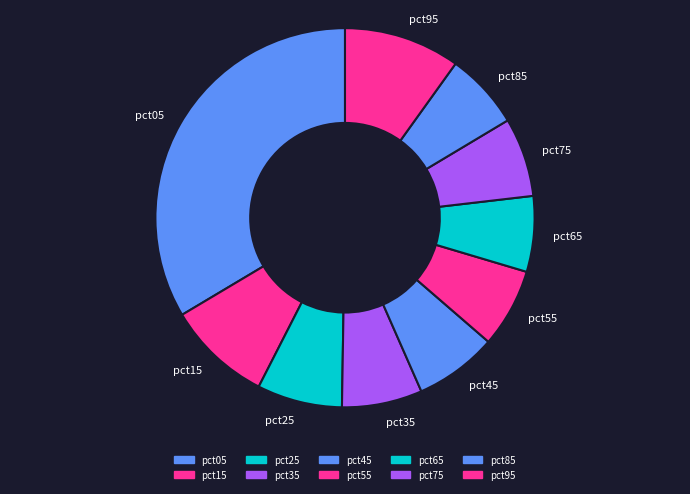

Is pct05 the majority of the pie?

No